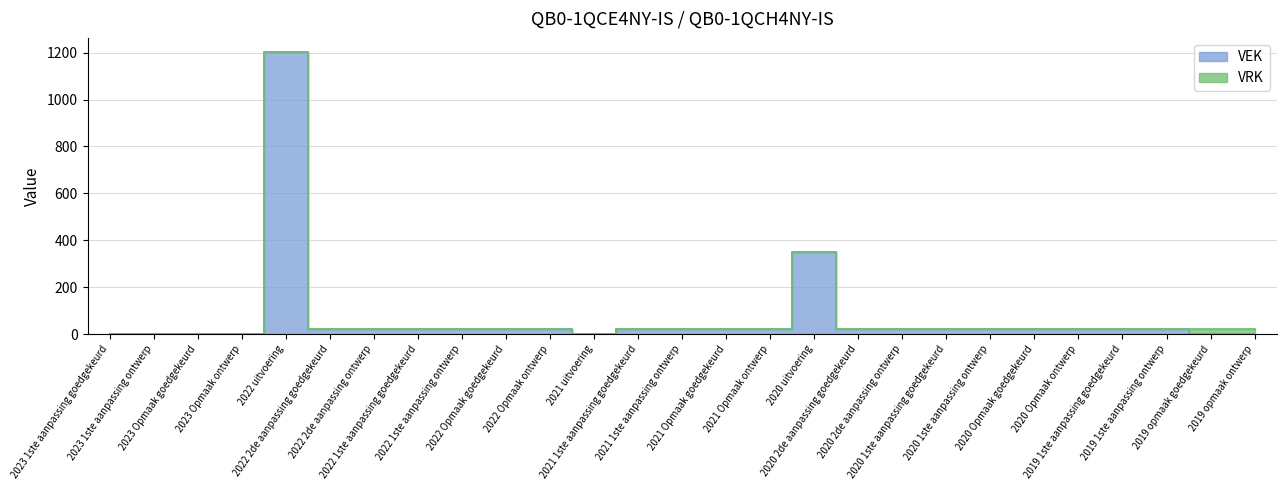

How many interior local valleys (lower than both neighbors) does the data have?

1